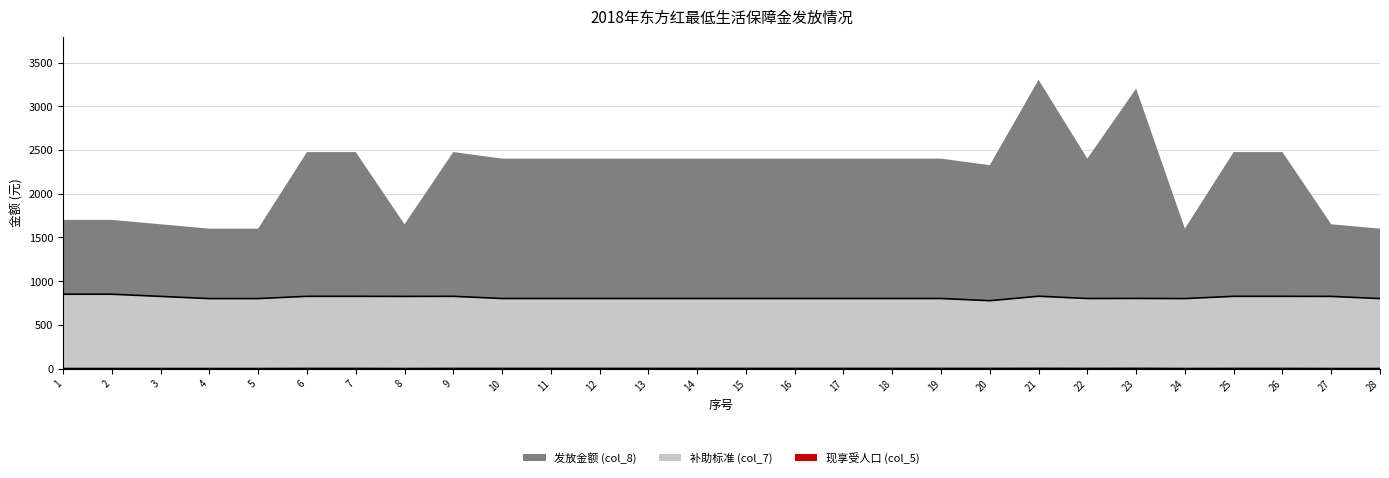

Does the chart display data point markers on the line(s)?

No